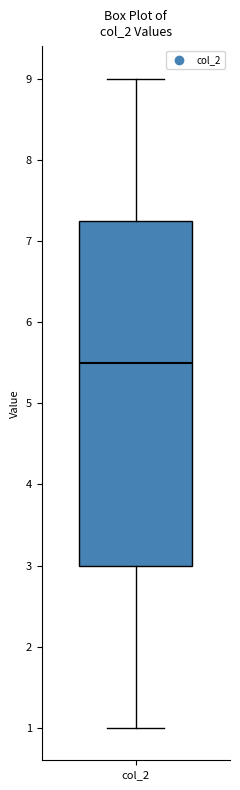

Transcribe this box plot: give where the median line is, the range the box spans, and where the two whiskers end, as read against the y-axis. The values are not printed on the chart, so give them approximately, as read against the axis.

median 5.5, box 3.0 to 7.3, whiskers 1.0 to 9.0